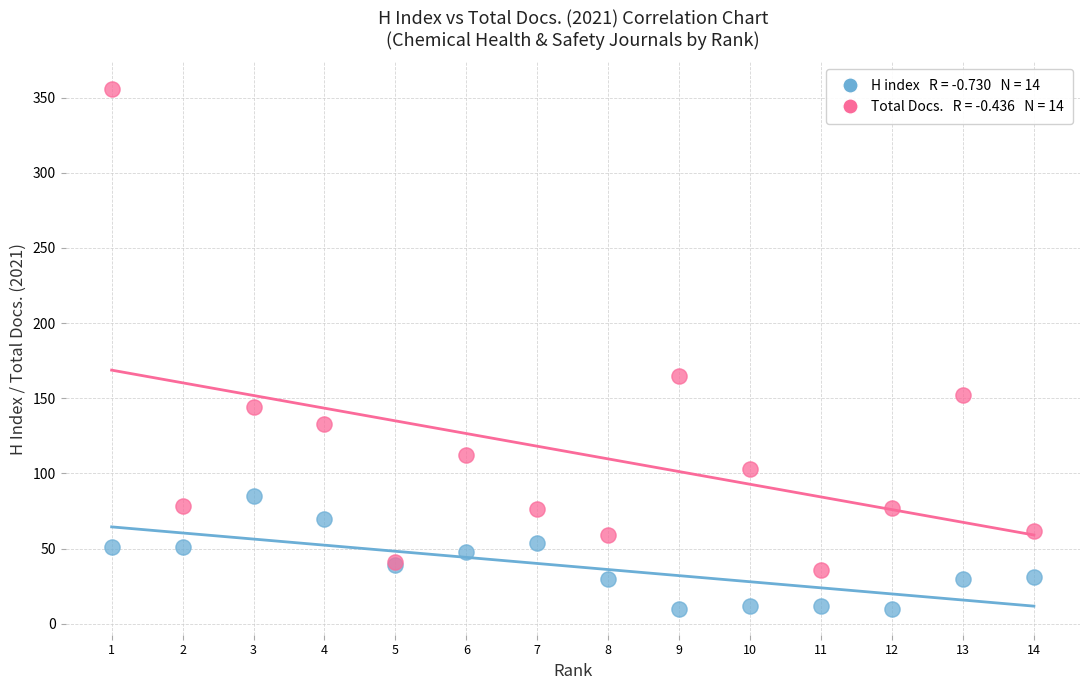

Across all series, what Y value is closest to 183?

165